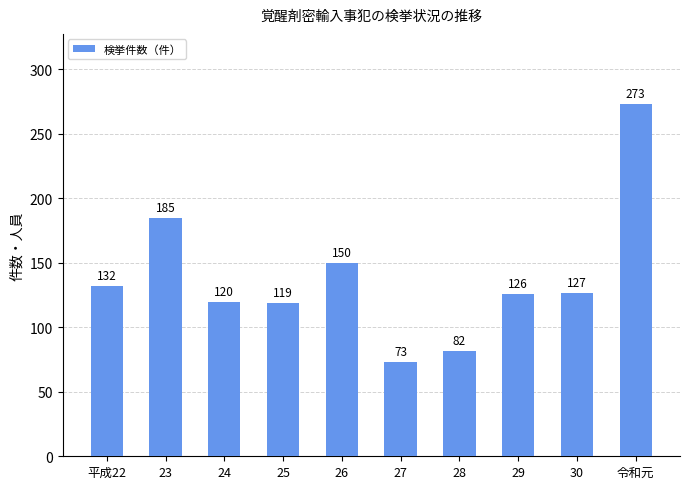

Is it true that the value at 25 is 119?

True